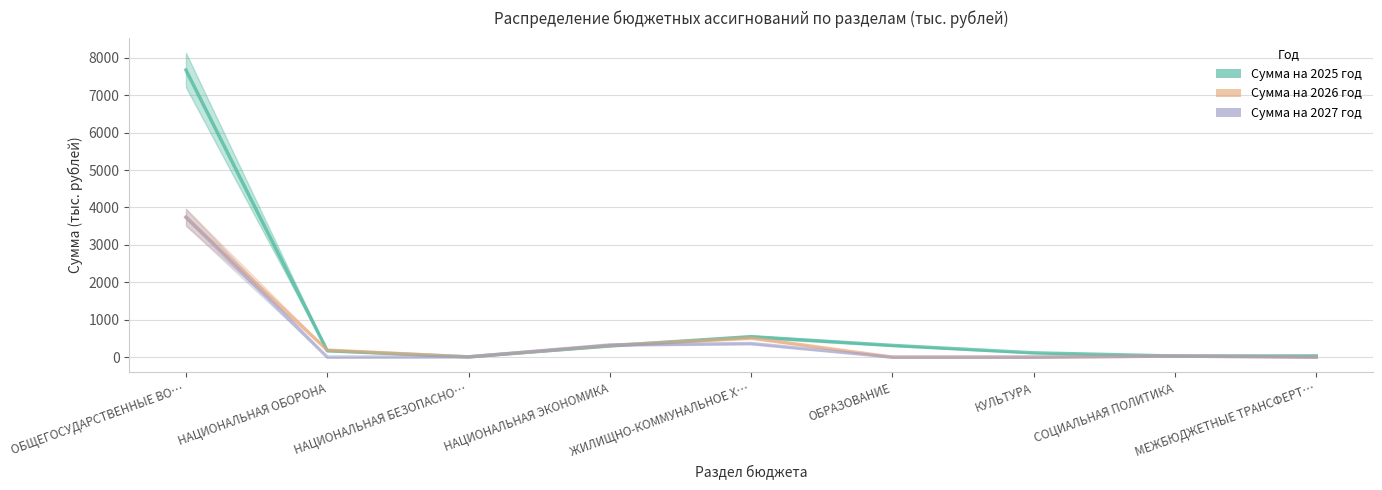

Is the value of Сумма на 2027 год at ЖИЛИЩНО-КОММУНАЛЬНОЕ Х… greater than the value of Сумма на 2026 год at ЖИЛИЩНО-КОММУНАЛЬНОЕ Х…?

No